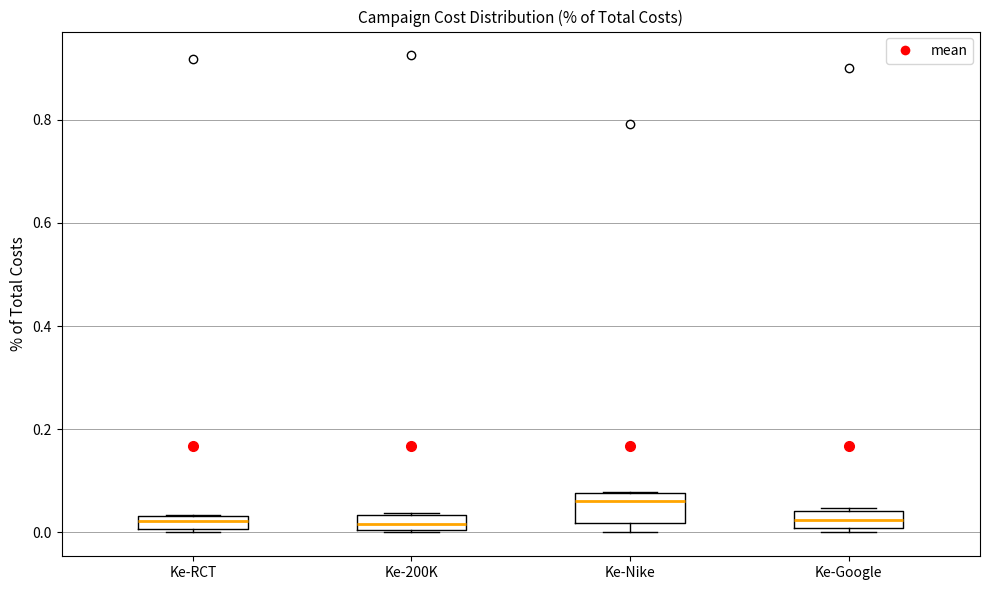

Where does the median line of the box for Ke-200K sit on the y-axis? The values are not printed on the chart, so give them approximately, as read against the axis.

0.02